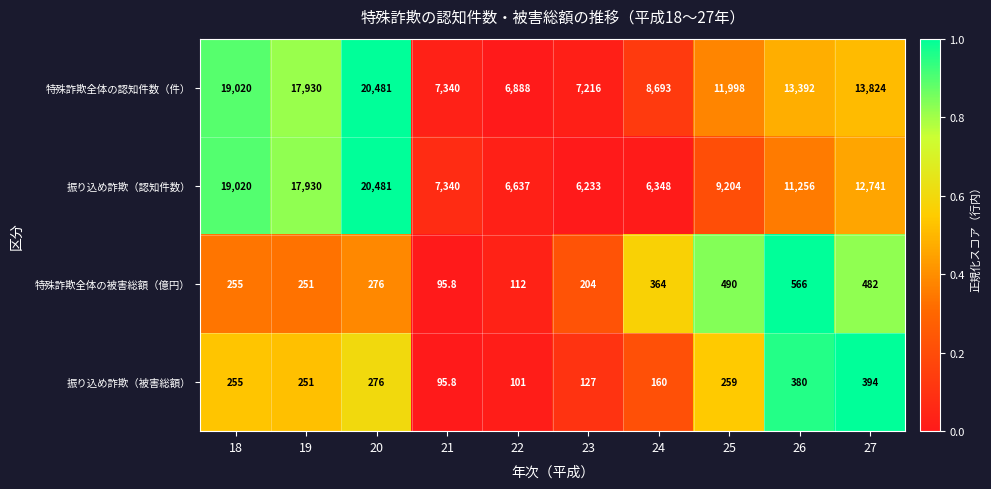

What is the approximate value of 特殊詐欺全体の被害総額（億円） at 22?

112.0